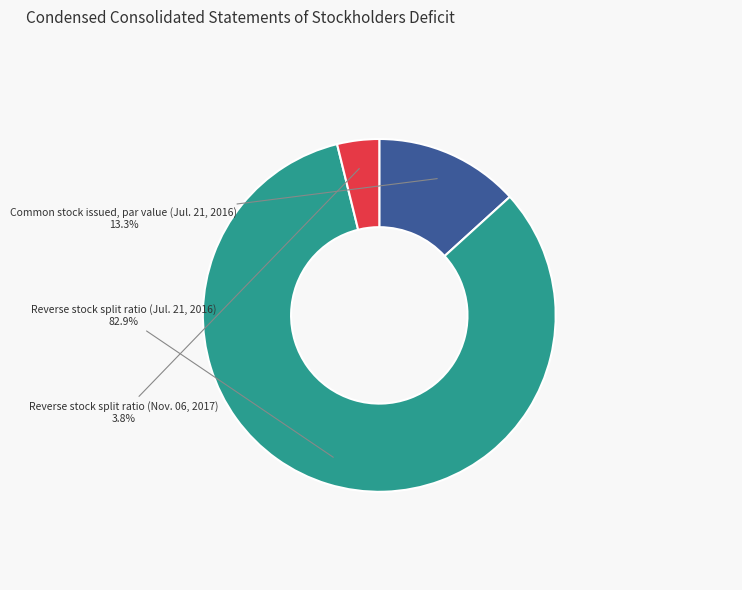

Count the number of slices in the pie.

3